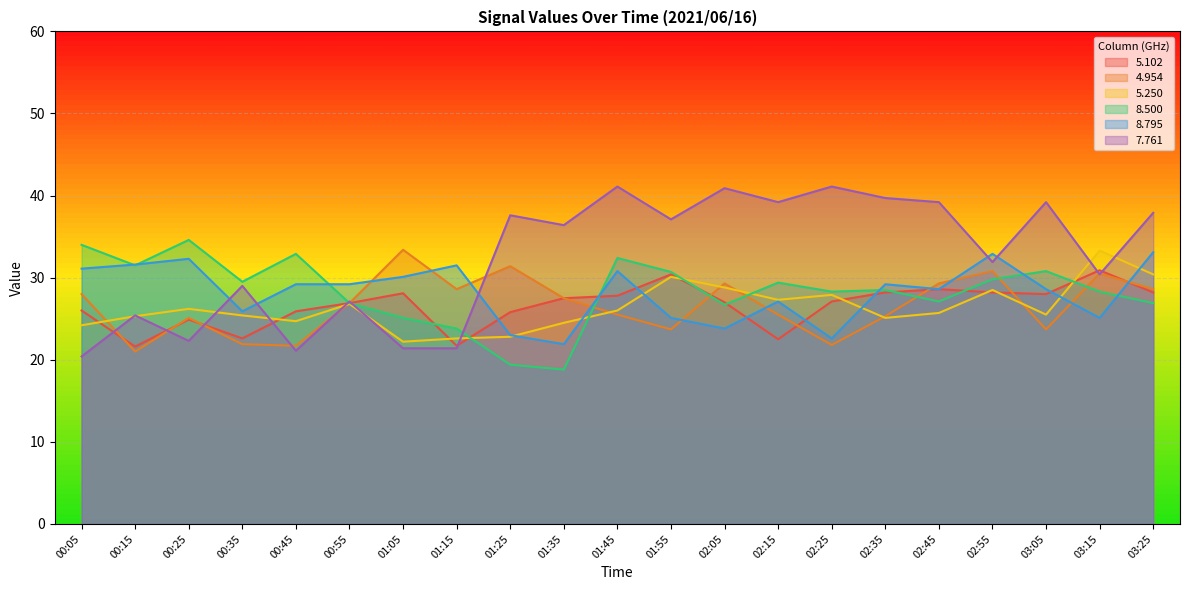

What is the value of the 7.761 point at the 1st from the left?

20.4